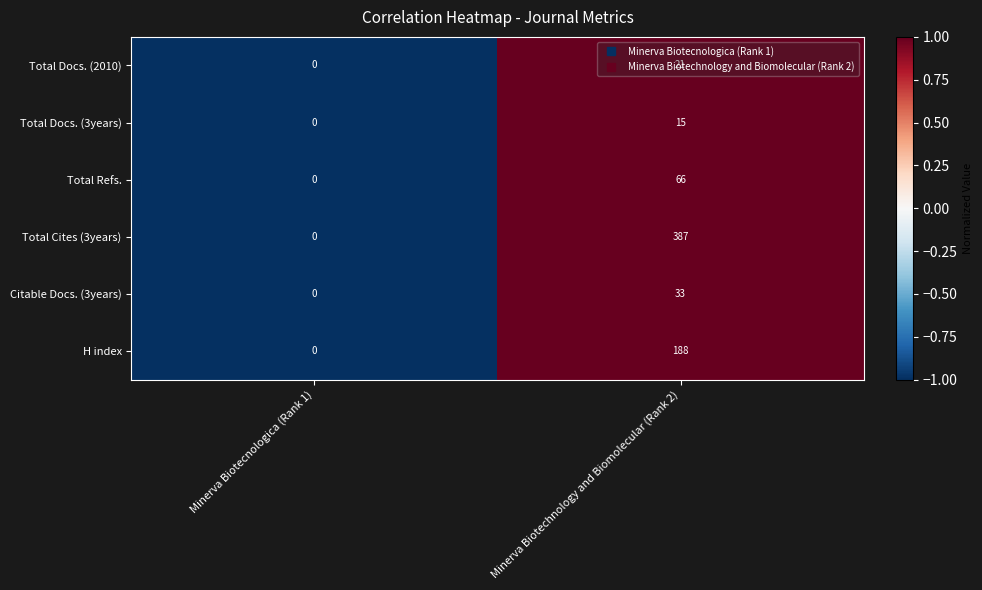

What is the maximum value for Total Refs.?

66